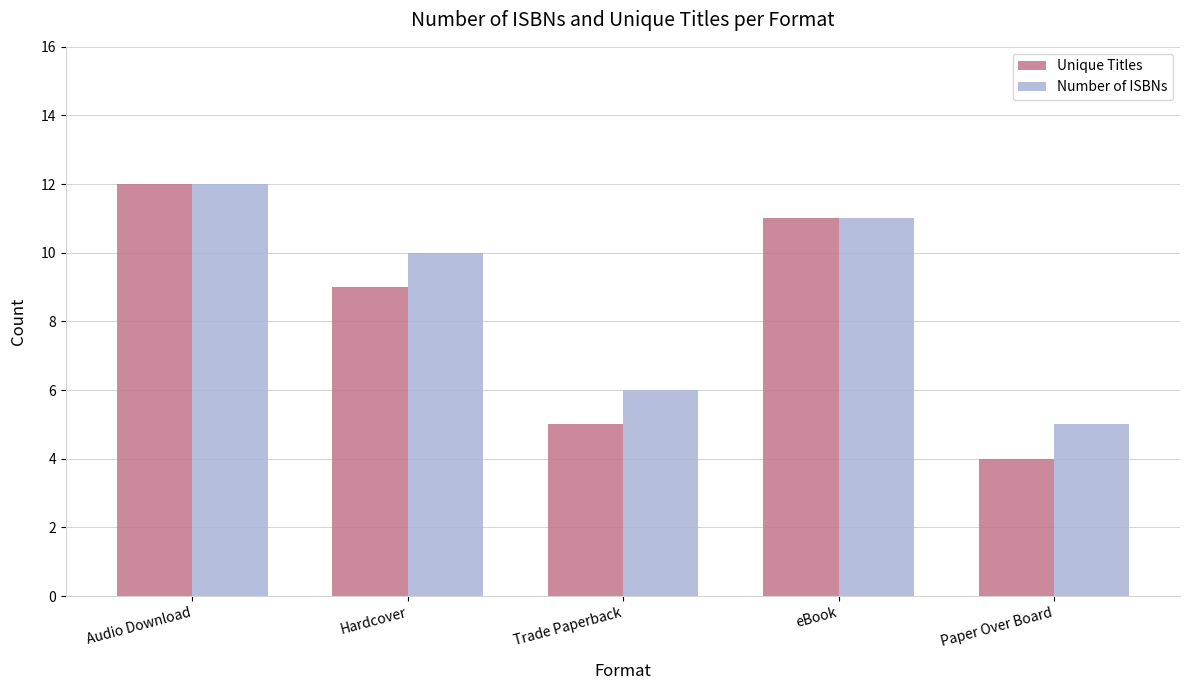

At Hardcover, list the series in order from largest to smallest.

Number of ISBNs, Unique Titles